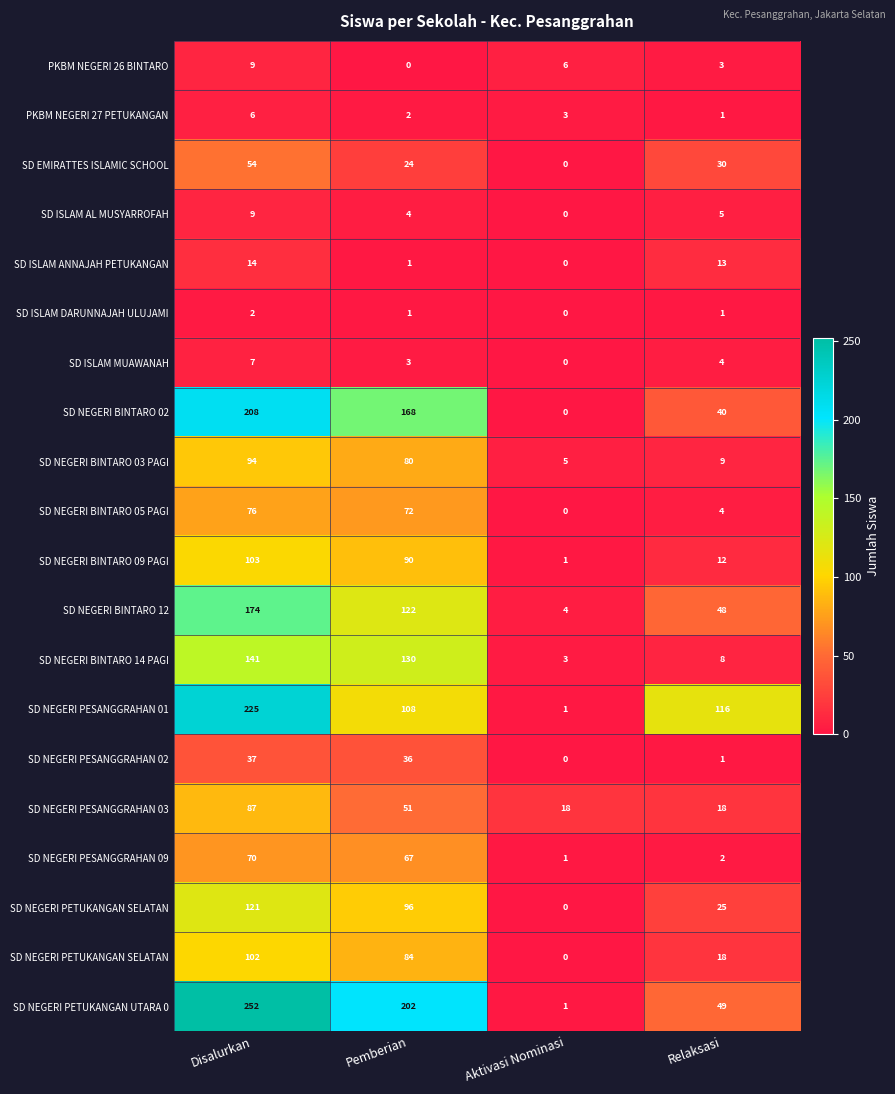

What is the maximum value shown in the chart?

252